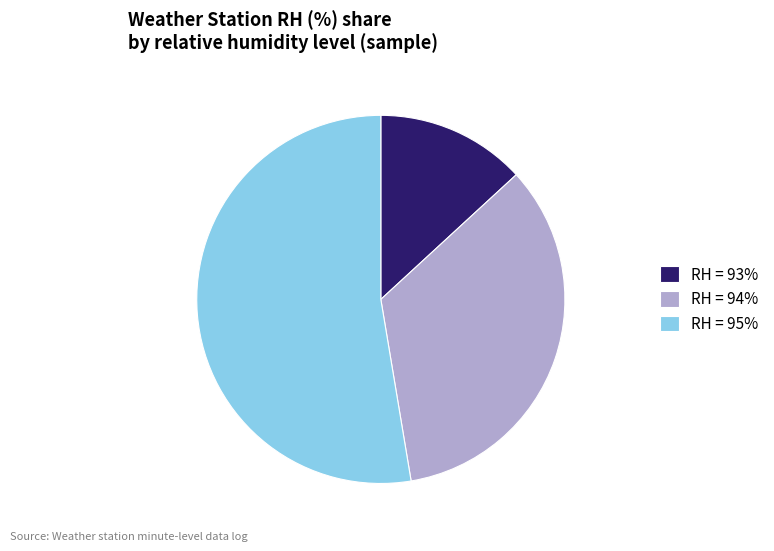

Does RH = 93% represent more than half of the total?

No